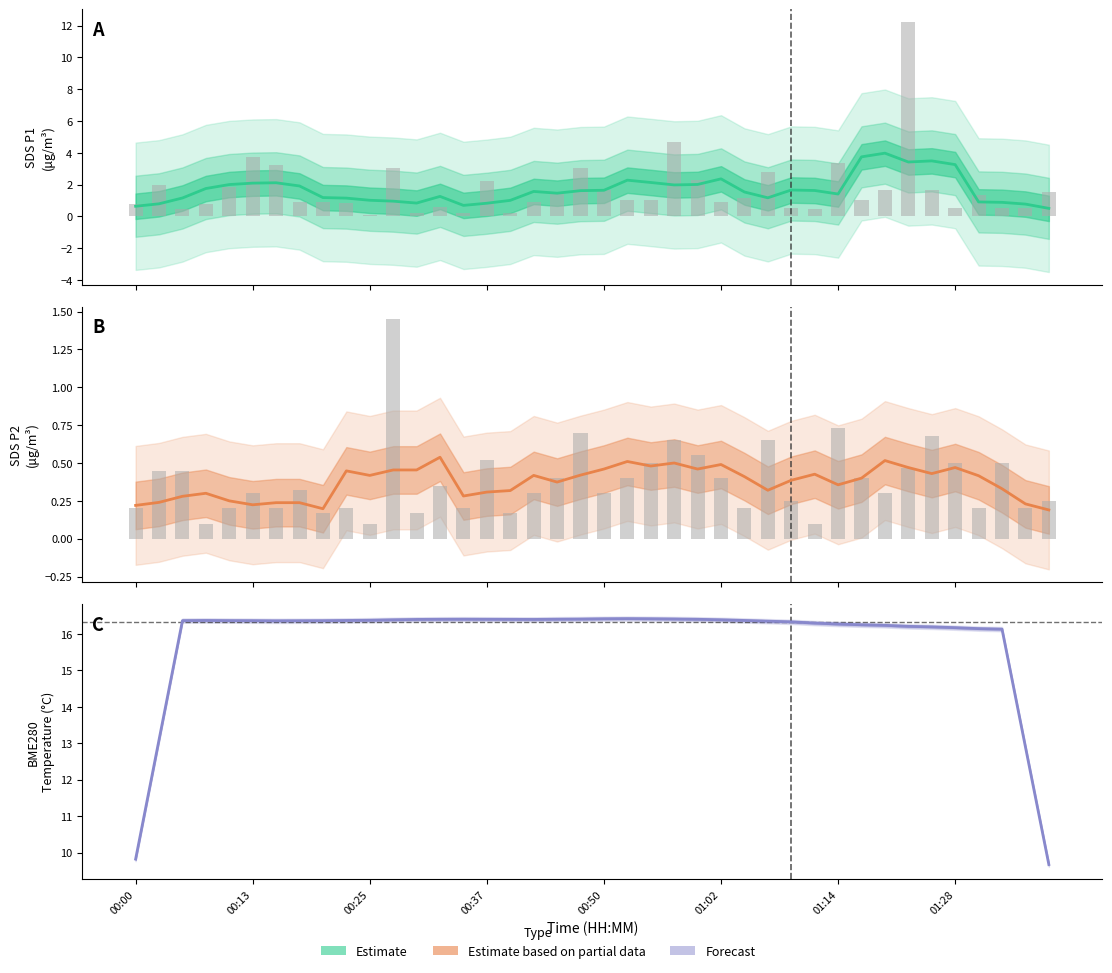

Does the chart contain stacked bars?

No